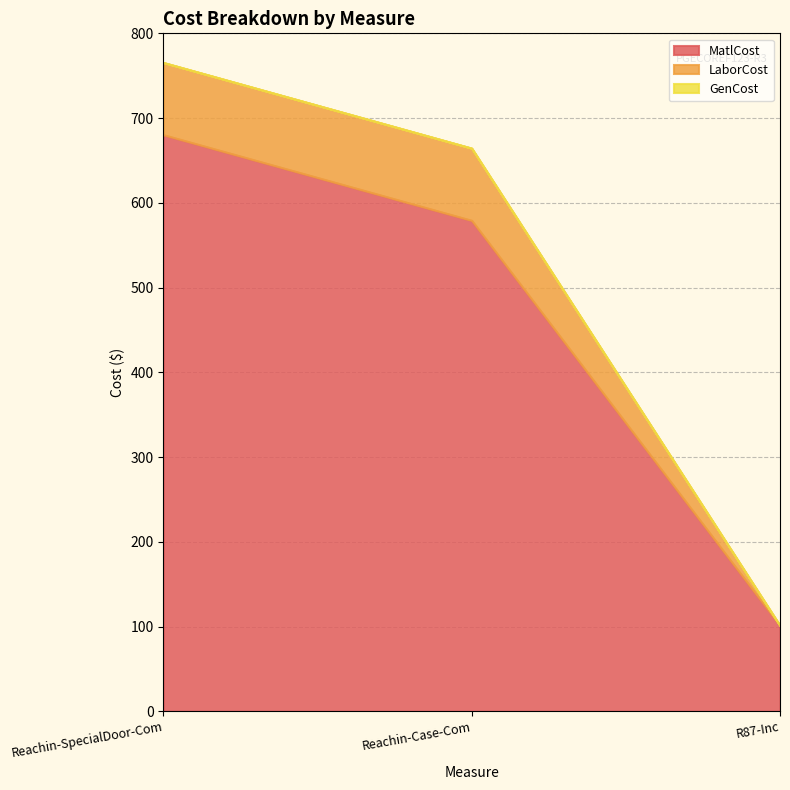

At R87-Inc, list the series in order from smallest to largest.

LaborCost, GenCost, MatlCost